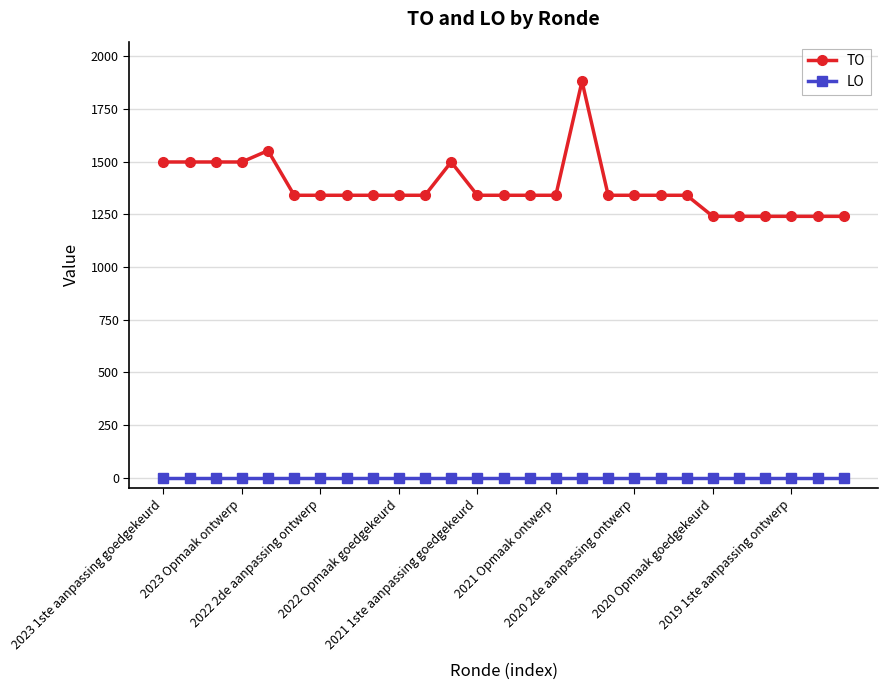

Rank the series by their maximum value, from lowest to highest.

LO, TO